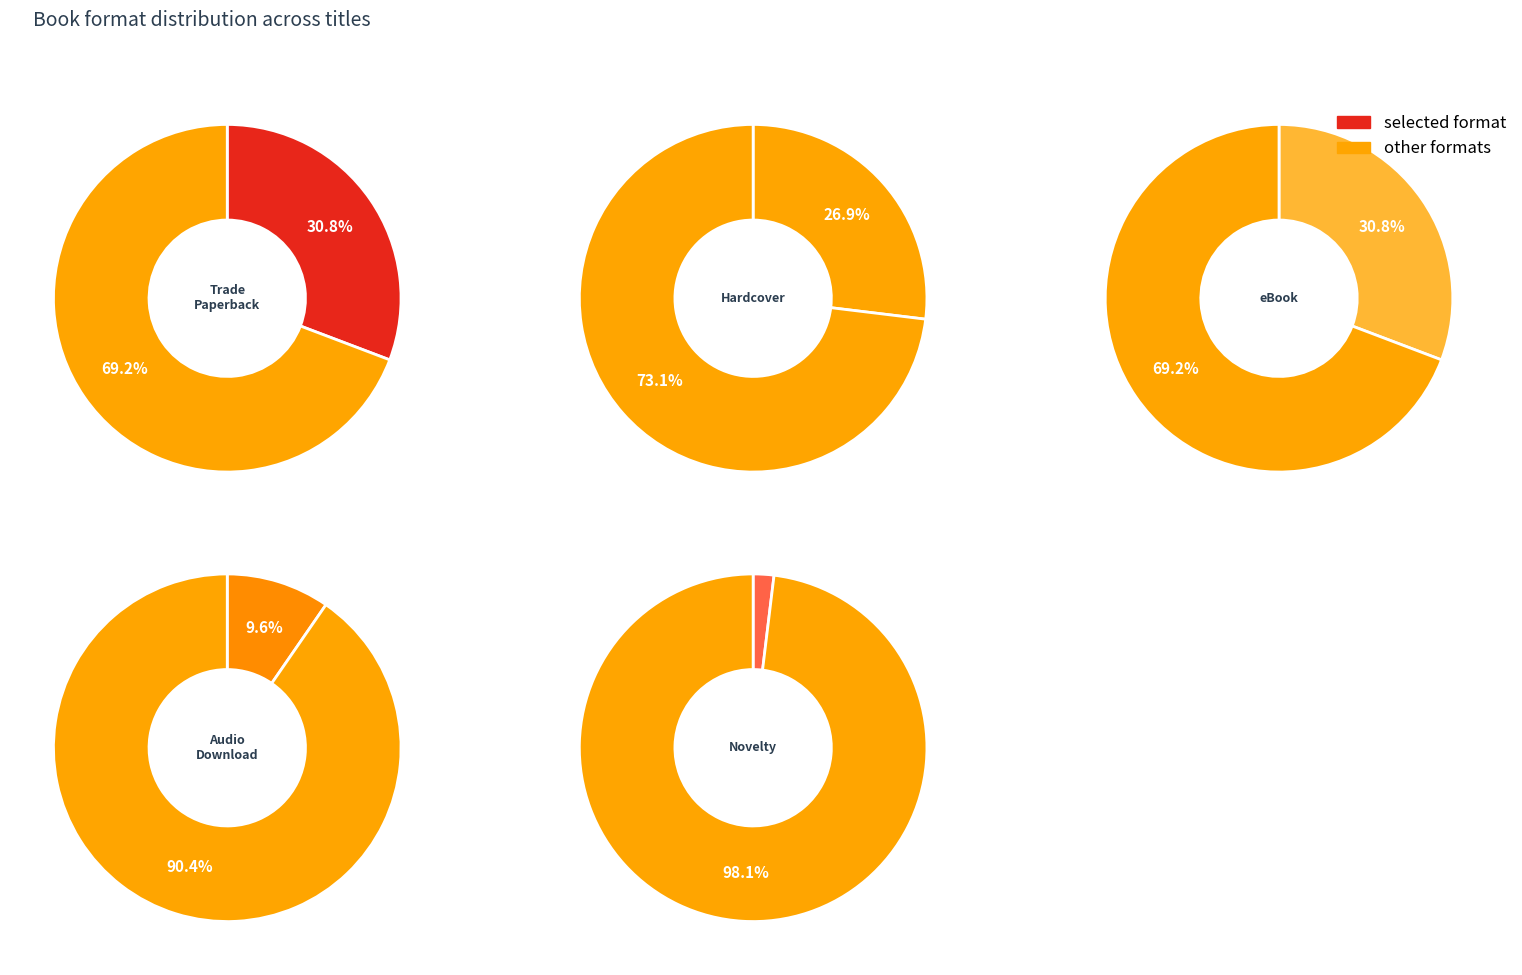

What percentage is the Trade Paperback slice, to the nearest percent?

31%